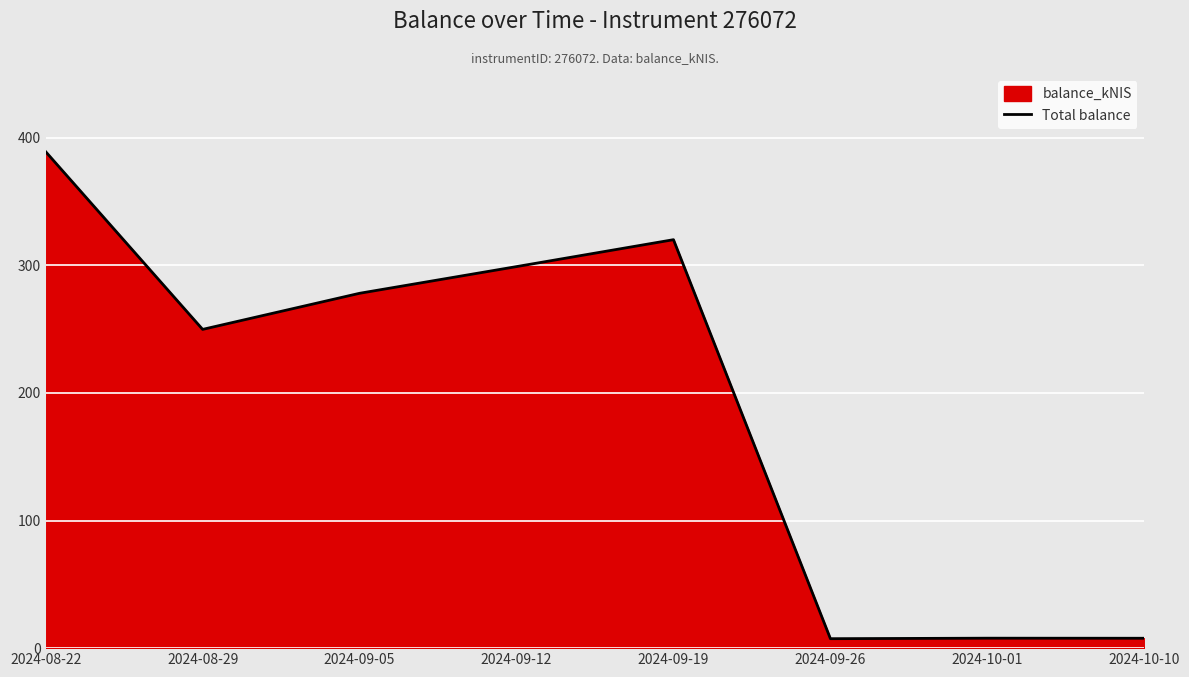

What is the ratio of the value at 2024-09-19 to the value at 2024-08-29?

1.3